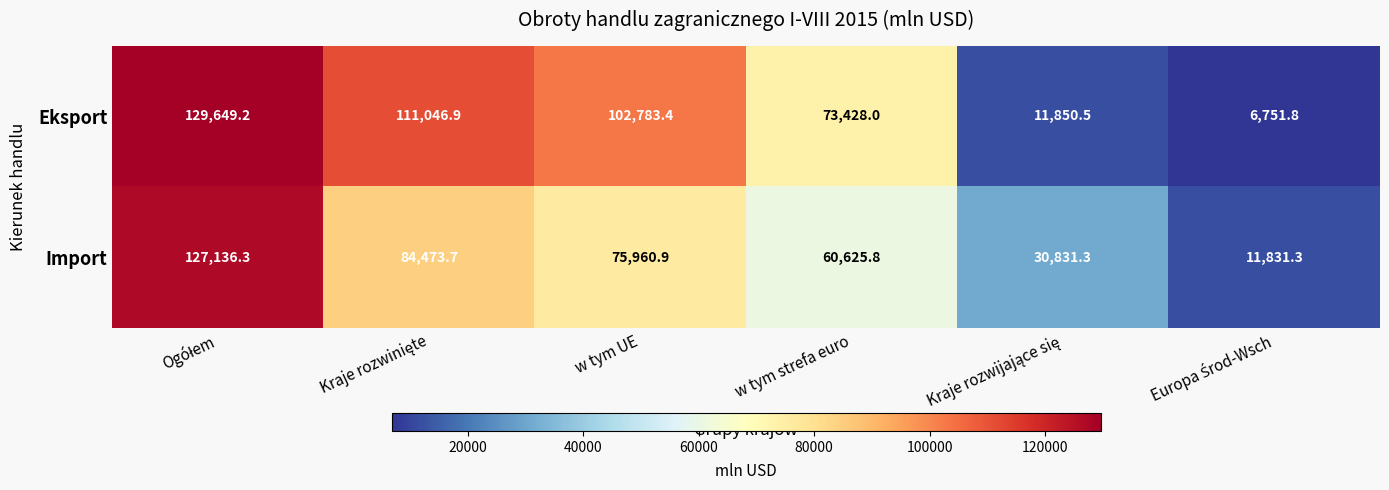

At how many categories does at least one series exceed 24054?

5